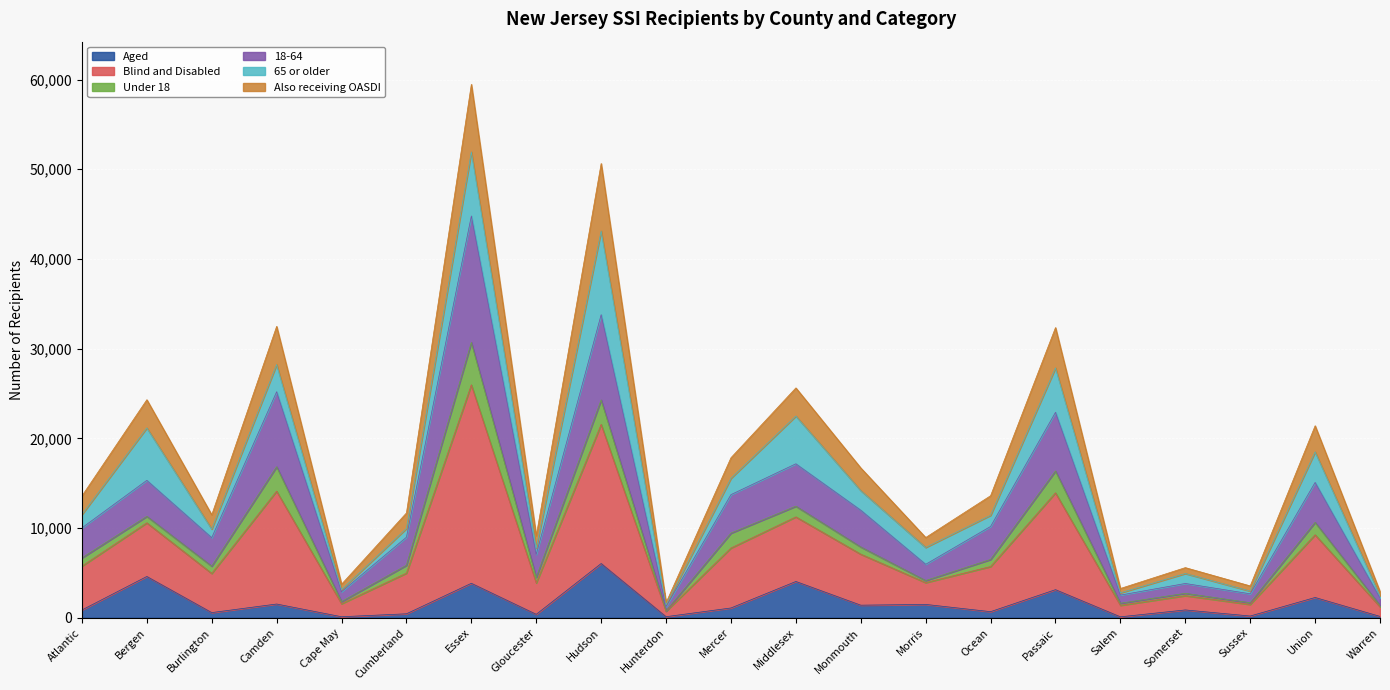

At which category does Aged reach its first local valley?

Burlington